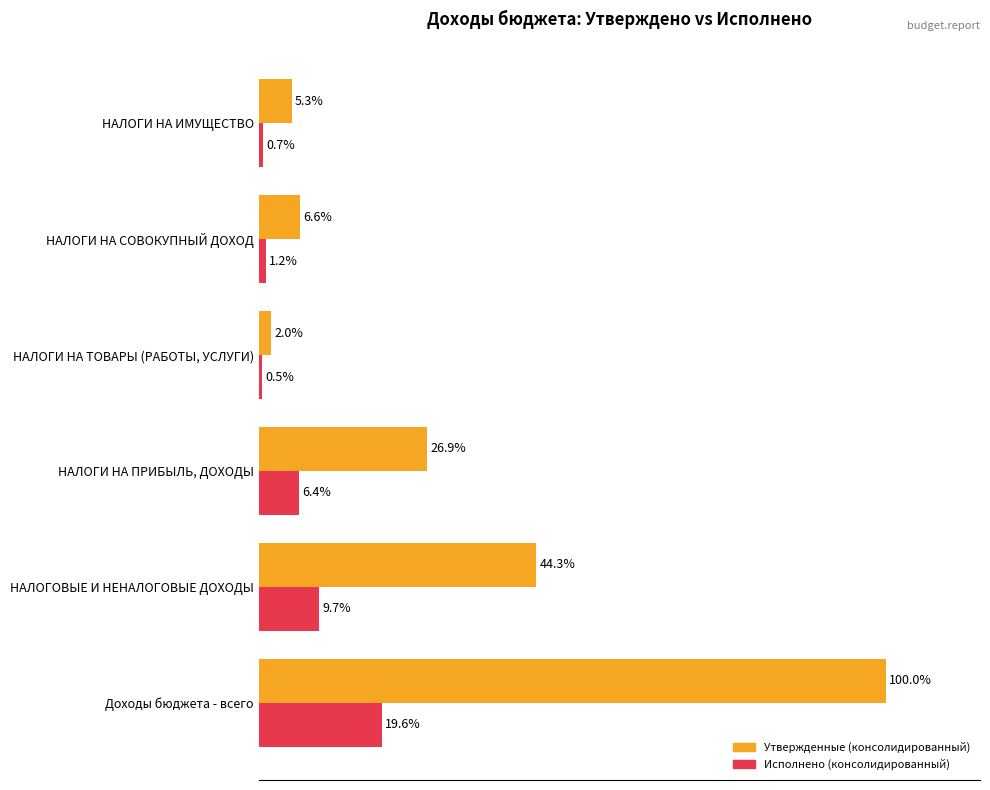

Which label corresponds to the smallest value in the chart?

НАЛОГИ НА ТОВАРЫ (РАБОТЫ, УСЛУГИ)